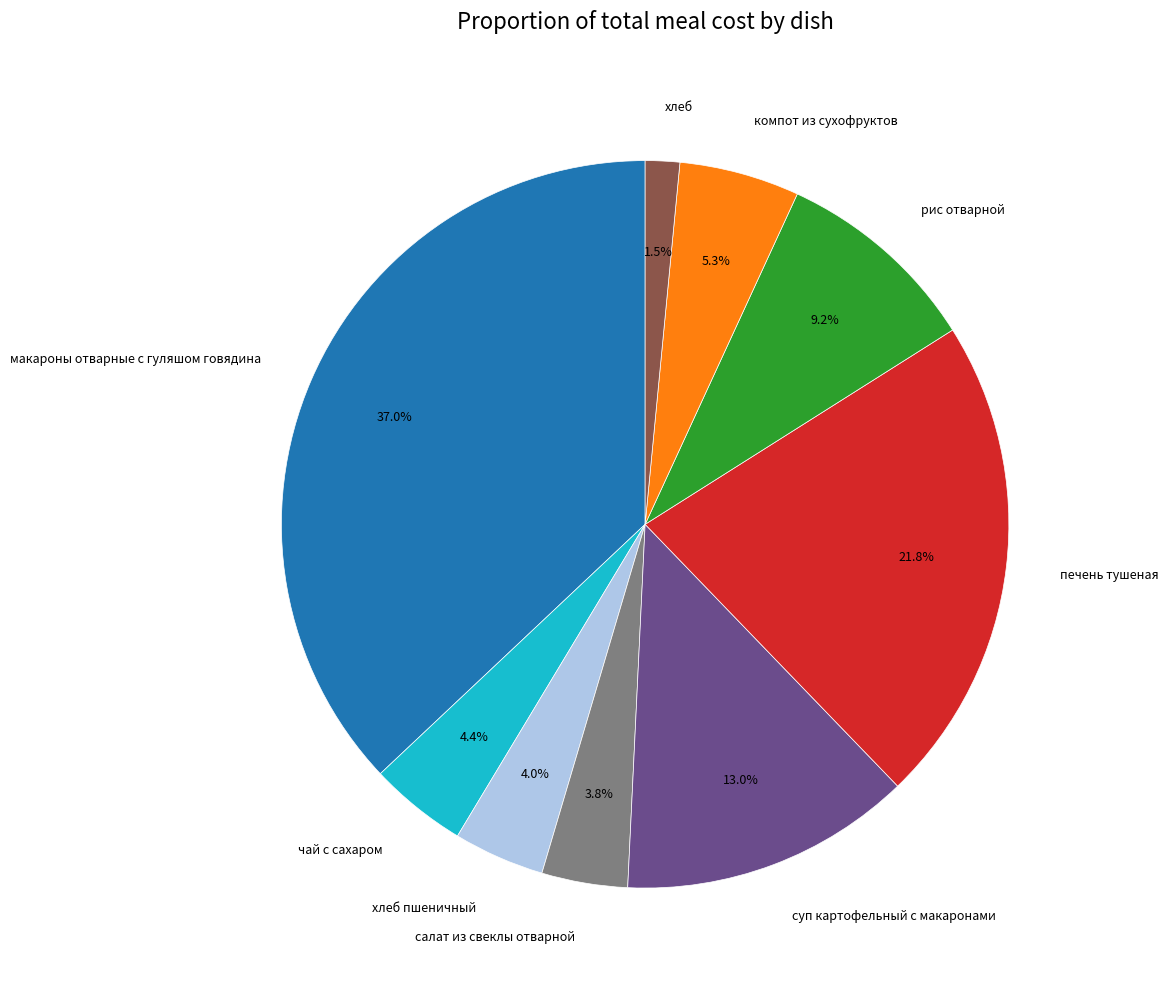

Does рис отварной account for over 50% of the chart?

No